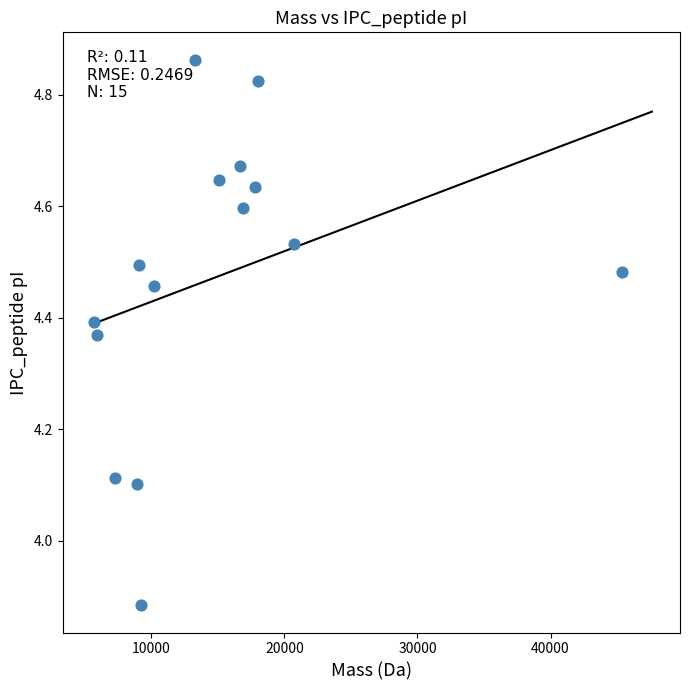

What is the range of X values (max minus min)?

39634.5